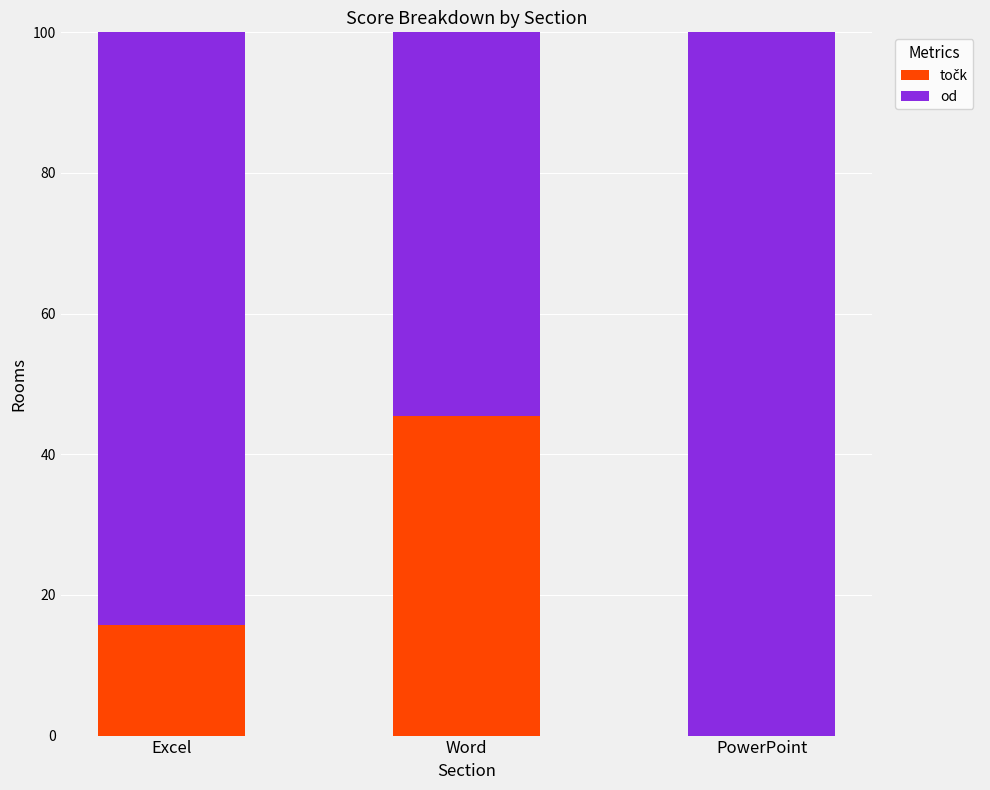

What is the total value across all series at Word?

100.0